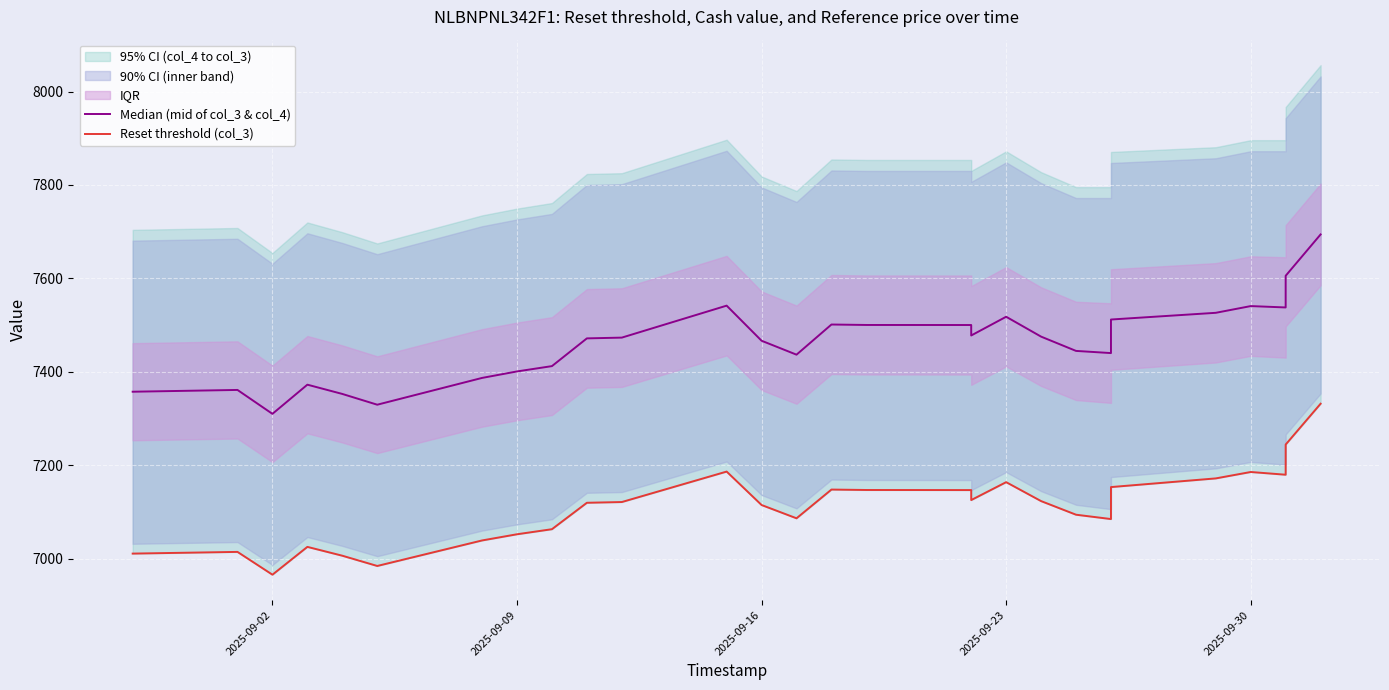

List the series in order of their peak value, lowest first.

Reset threshold (col_3), Median (mid of col_3 & col_4)